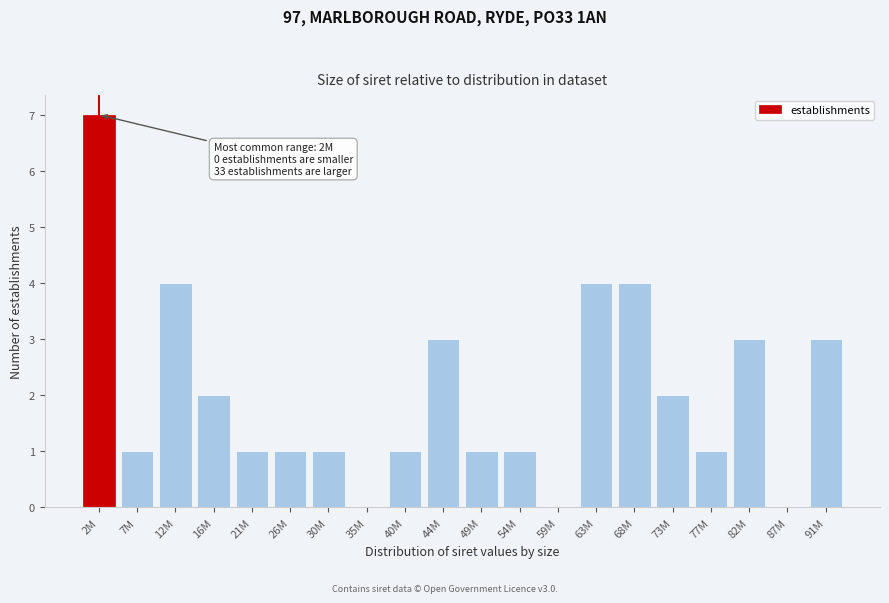

Between 68M and 7M, which is larger?

68M